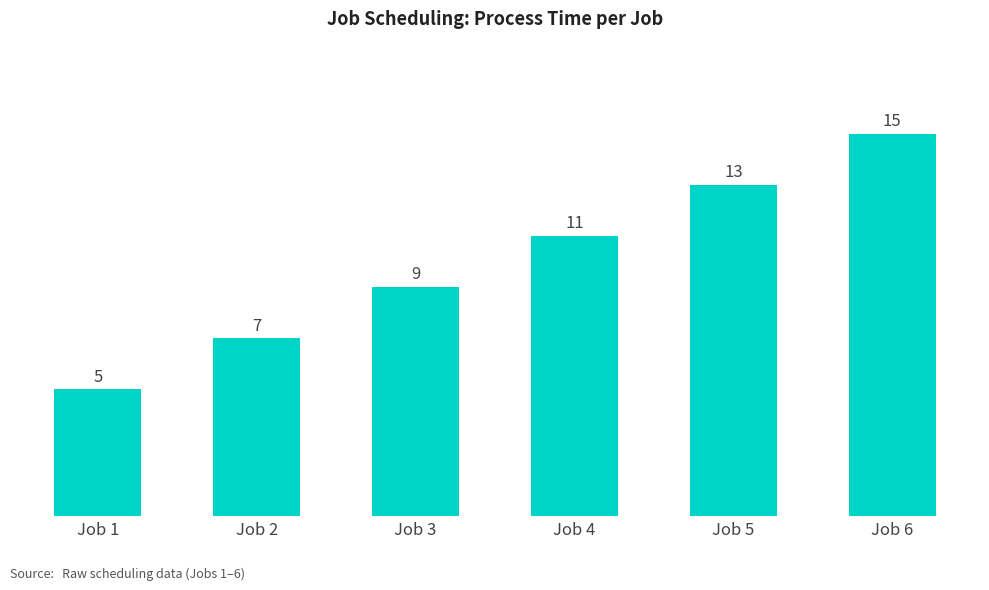

What is the difference between the values at Job 6 and Job 4?

4